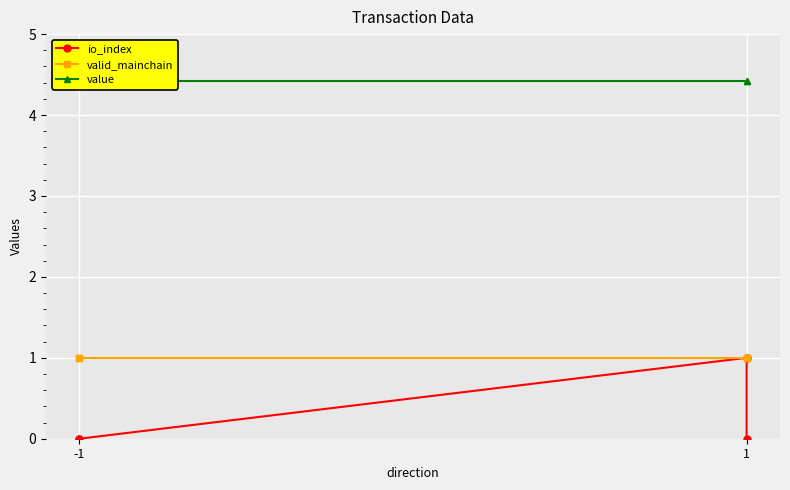

True or false: io_index and value intersect in this chart.

False